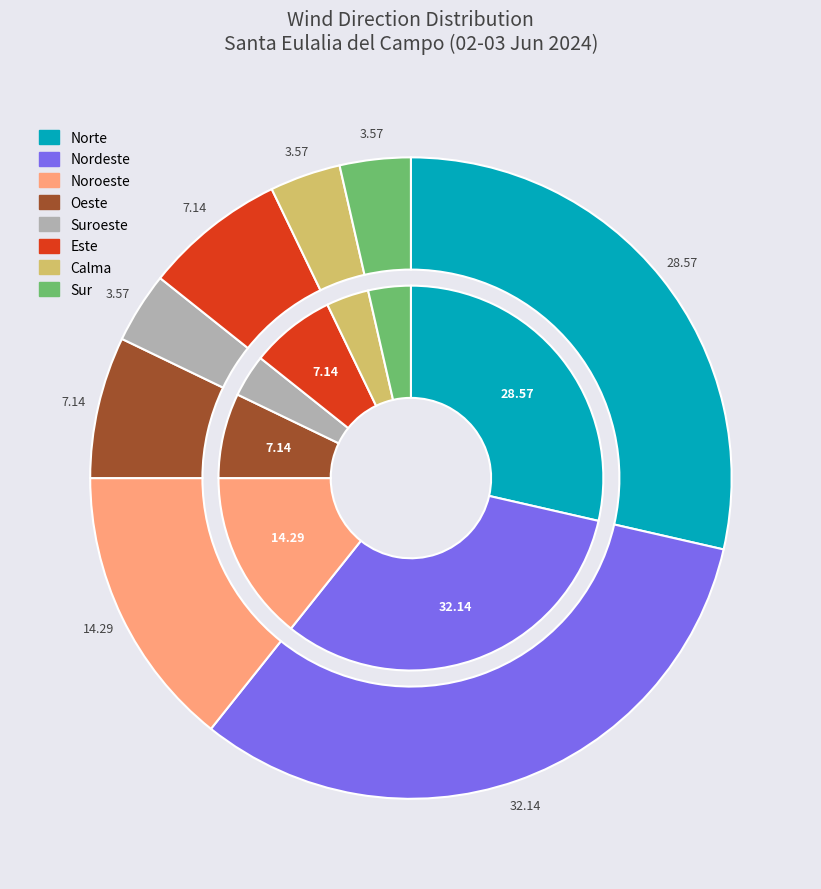

Is it true that Nordeste is 38% of the pie?

False